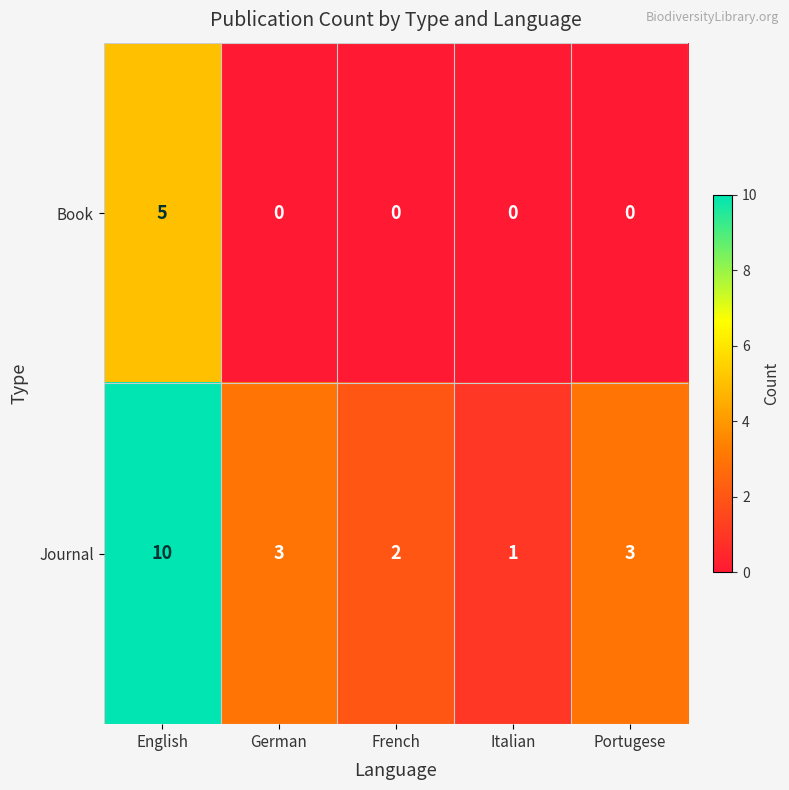

At which label does Journal first exceed 3?

English